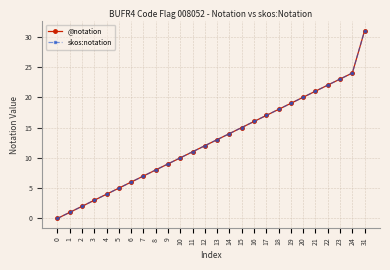

At which category is the sum across all series the highest?

31